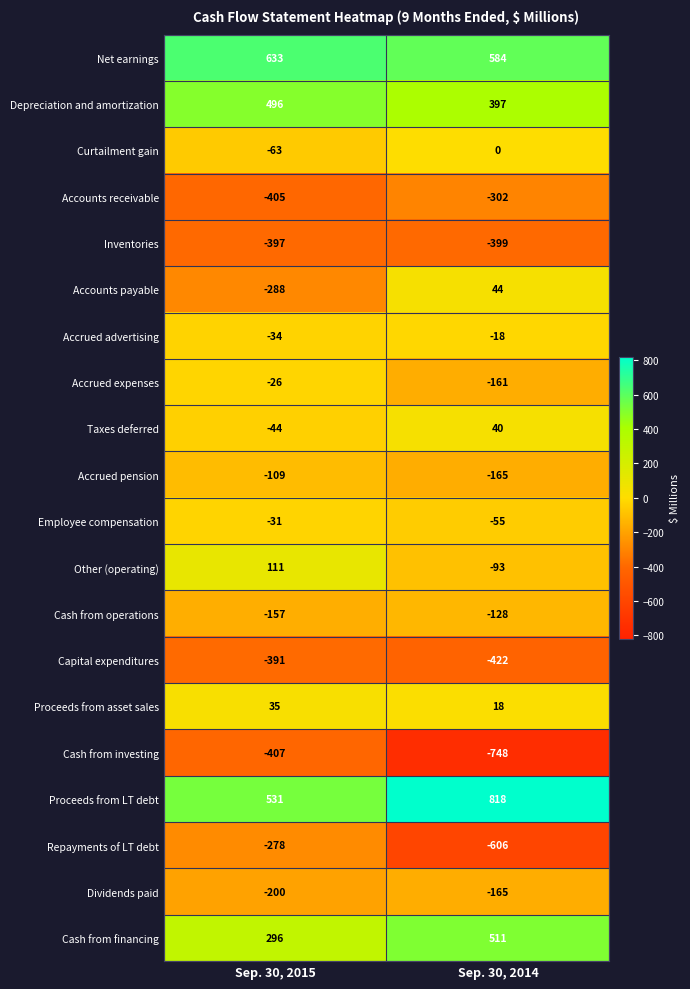

What is the difference between the maximum and minimum values in the Accounts receivable series?

103